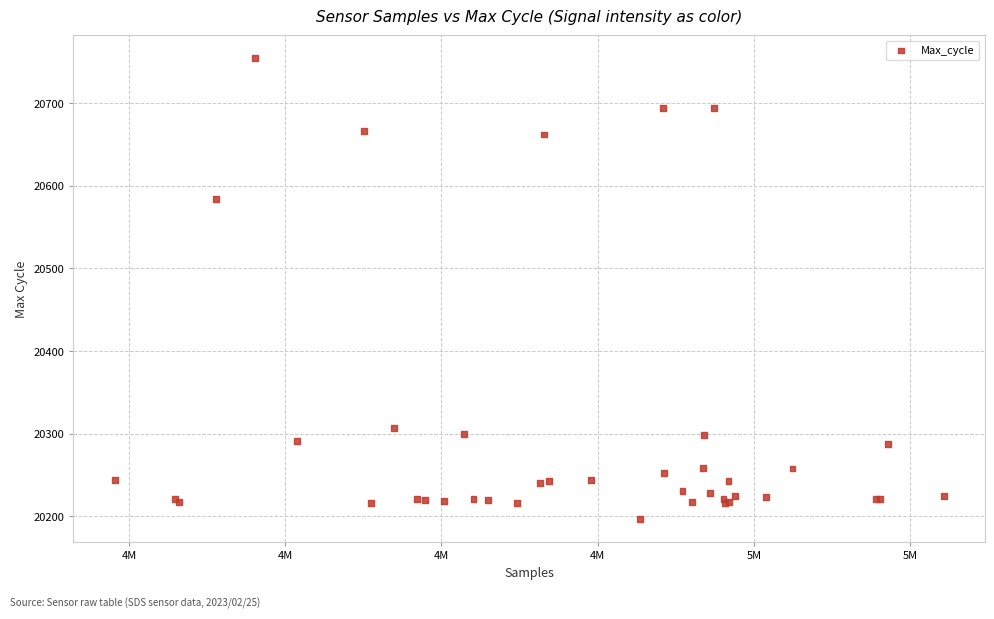

What Y value in the scatter plot is closest to 20475?

20584